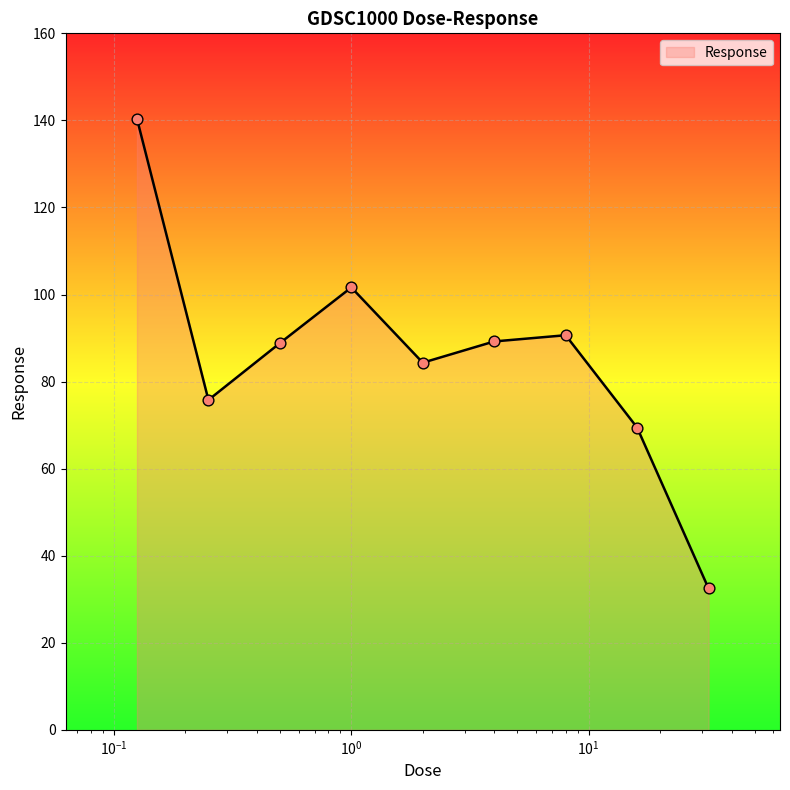

What is the greatest value displayed?

140.4